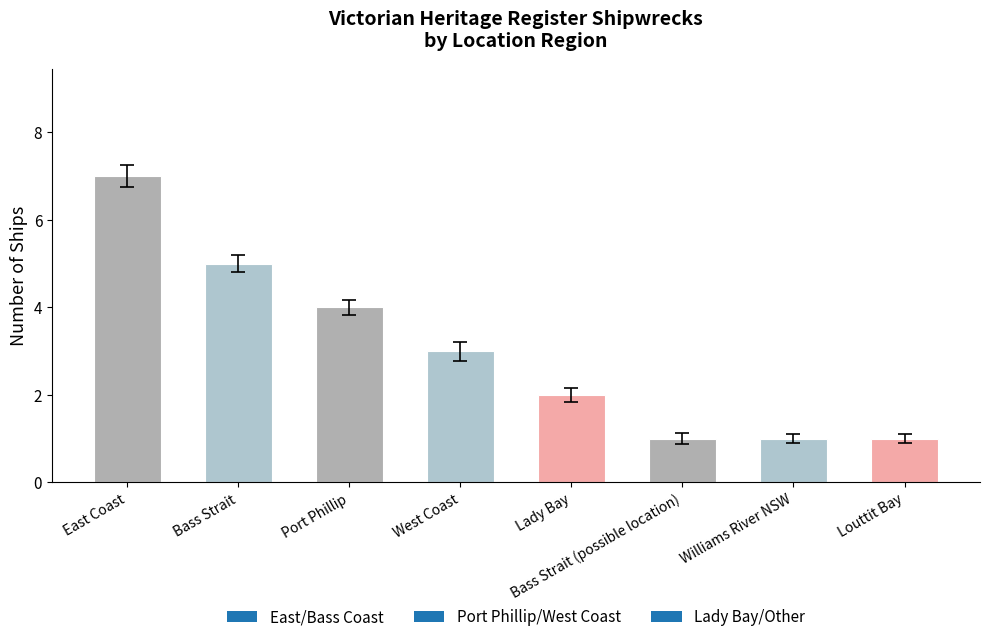

Reading left to right, transcribe all the data shown in this chart.

East Coast=7	Bass Strait=5	Port Phillip=4	West Coast=3	Lady Bay=2	Bass Strait (possible location)=1	Williams River NSW=1	Louttit Bay=1